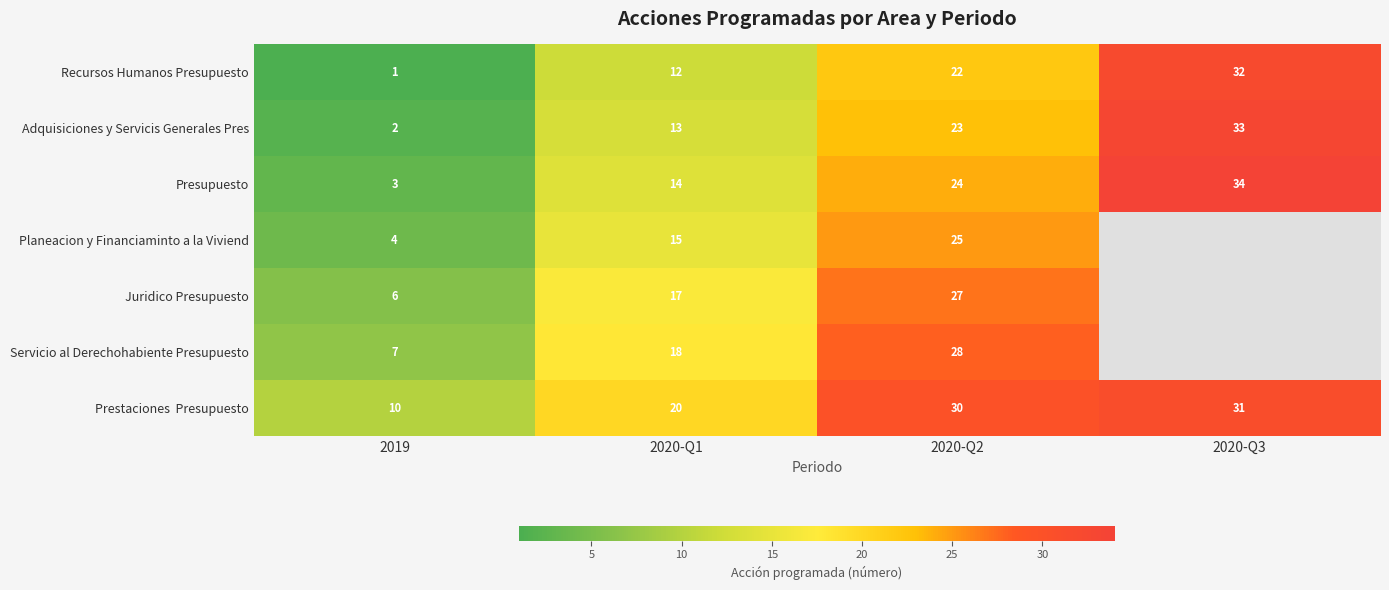

The value of Recursos Humanos Presupuesto at 2019 is 2. True or false?

False